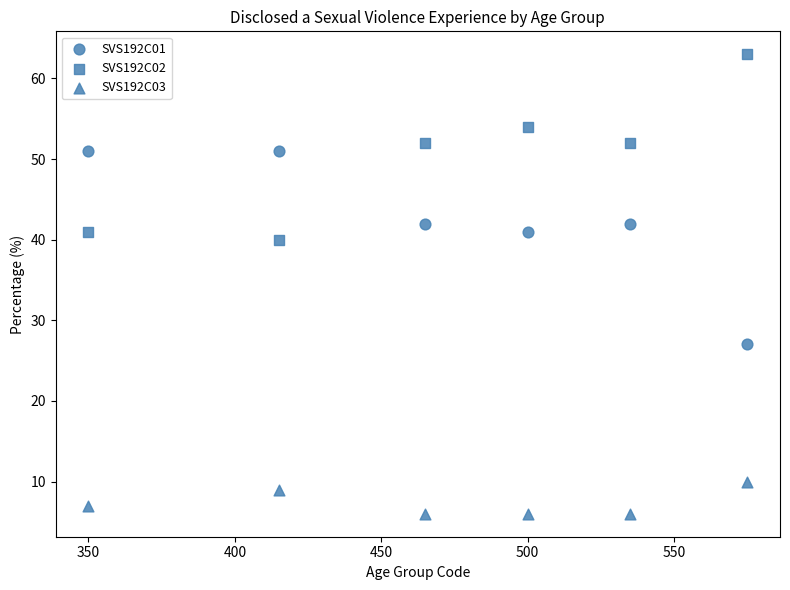

How many points are shown in the scatter plot?

18